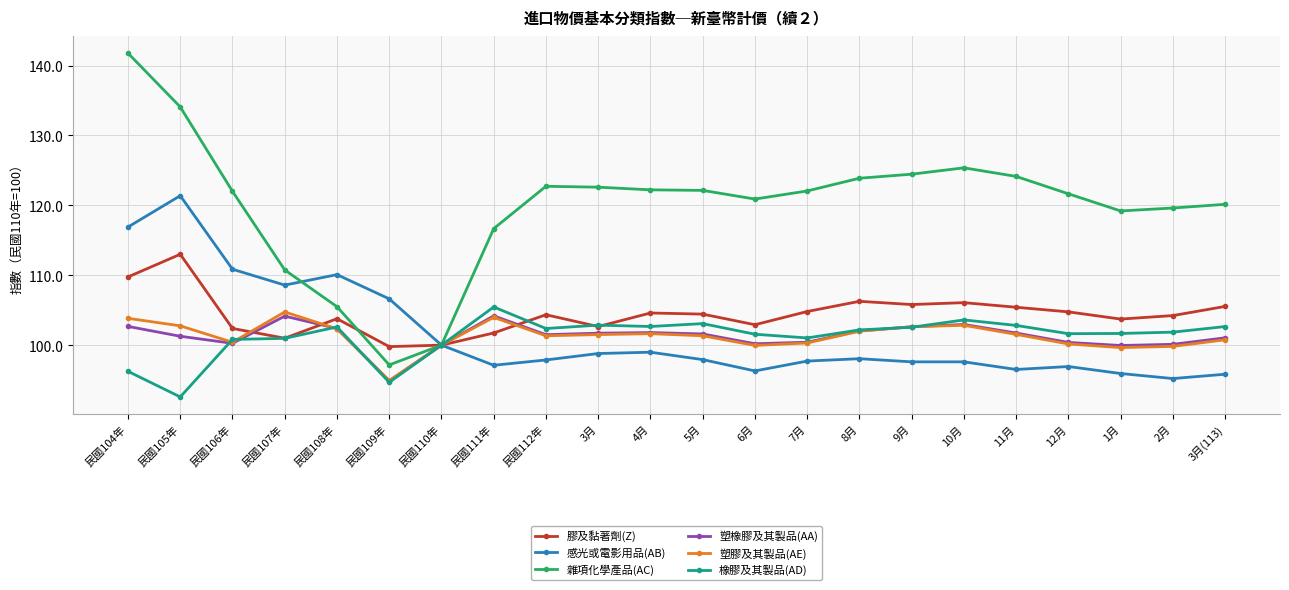

The value of 塑橡膠及其製品(AA) at 1月 is 163.2. True or false?

False